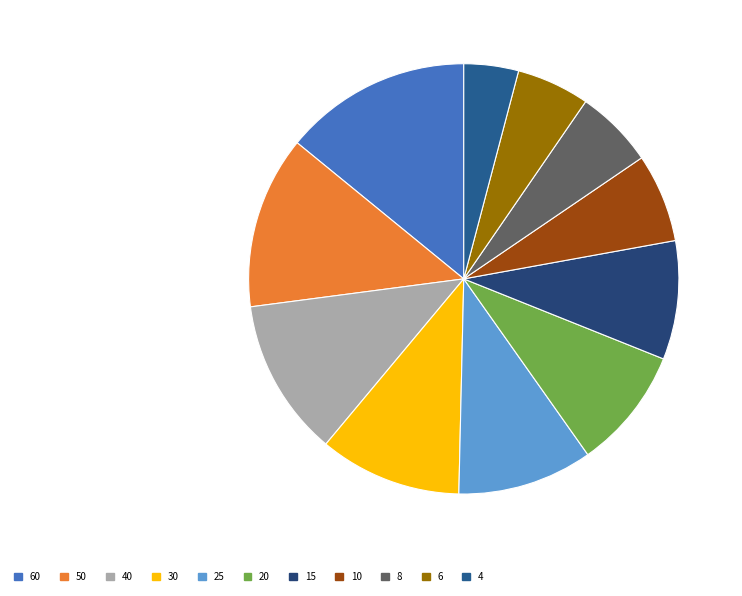

Count the number of slices in the pie.

11